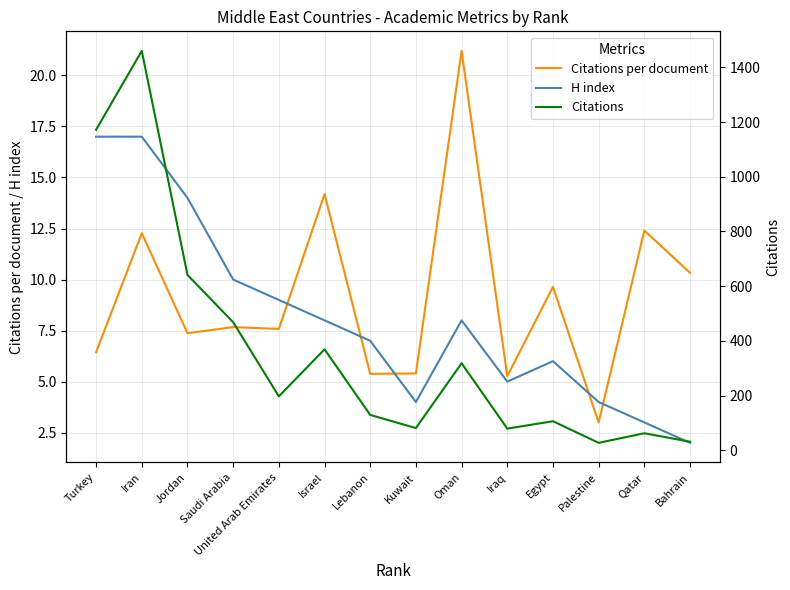

What is the difference between the maximum and minimum values in the Citations per document series?

18.2